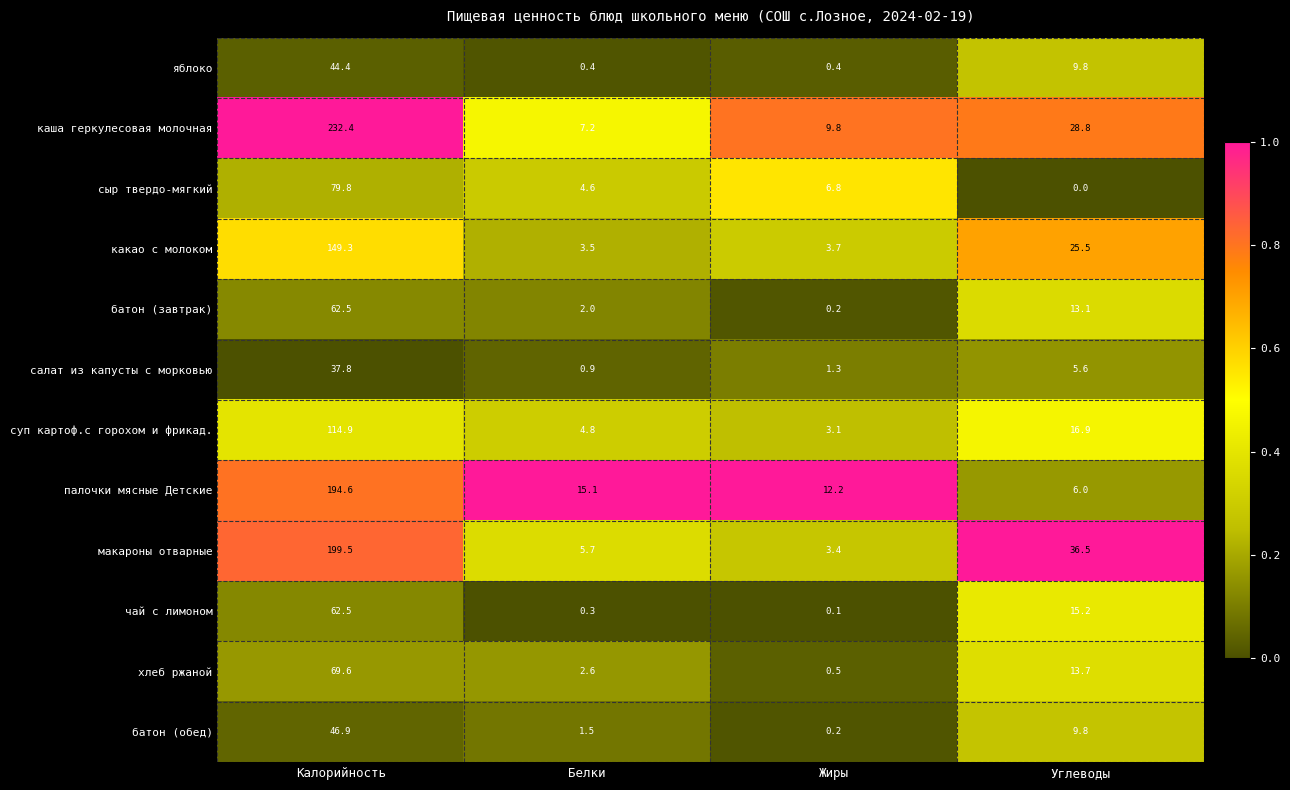

Which series has the largest total across all categories?

каша геркулесовая молочная